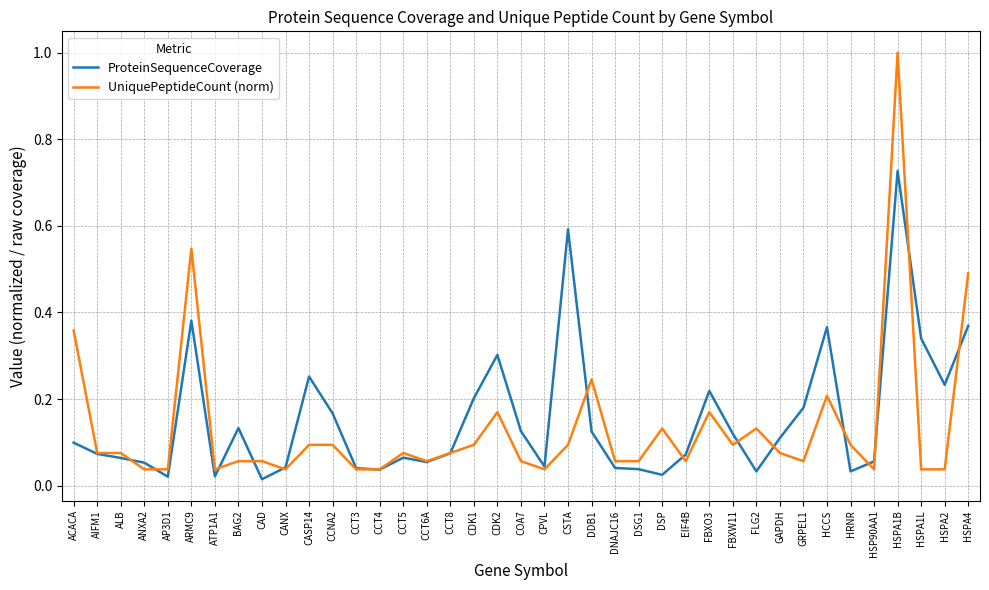

Which series has the largest total across all categories?

ProteinSequenceCoverage